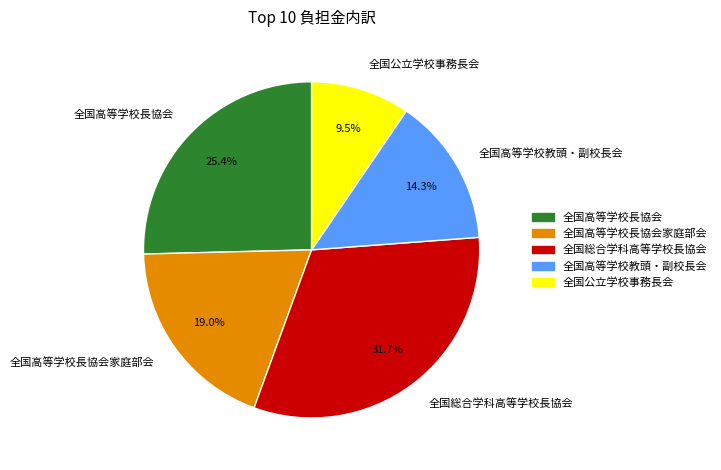

Does 全国高等学校長協会 represent more than half of the total?

No